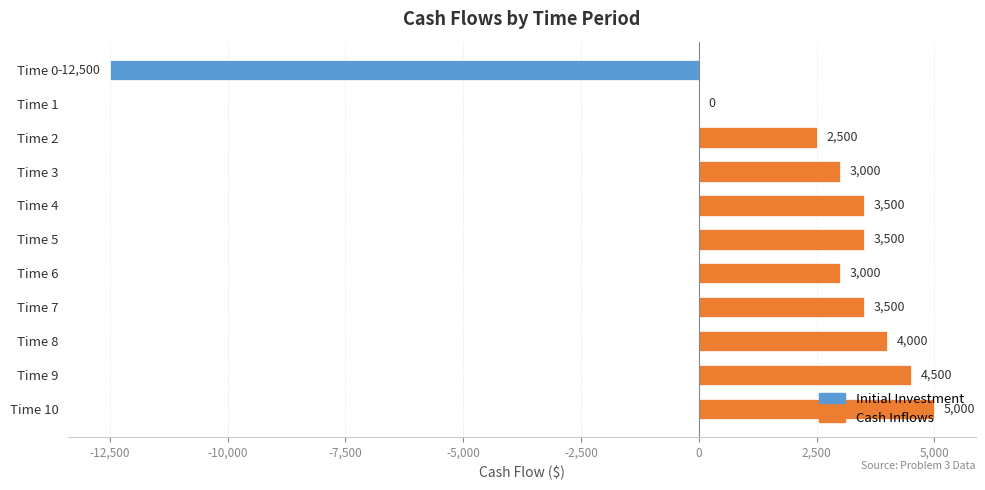

At which label is the value closest to -3750?

Time 1